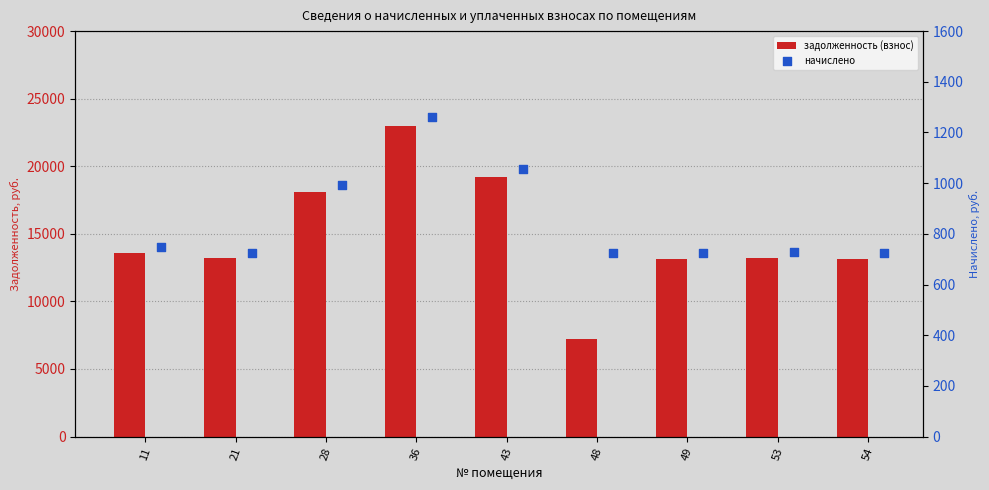

At which category is the sum across all series the highest?

36